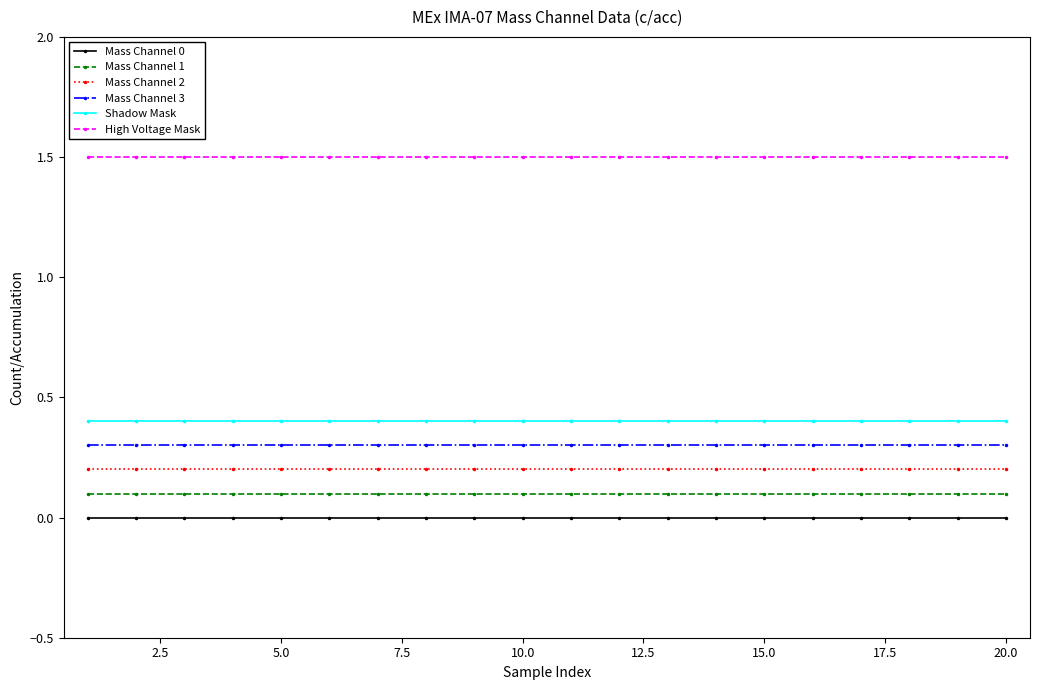

At how many categories does at least one series exceed 0?

20